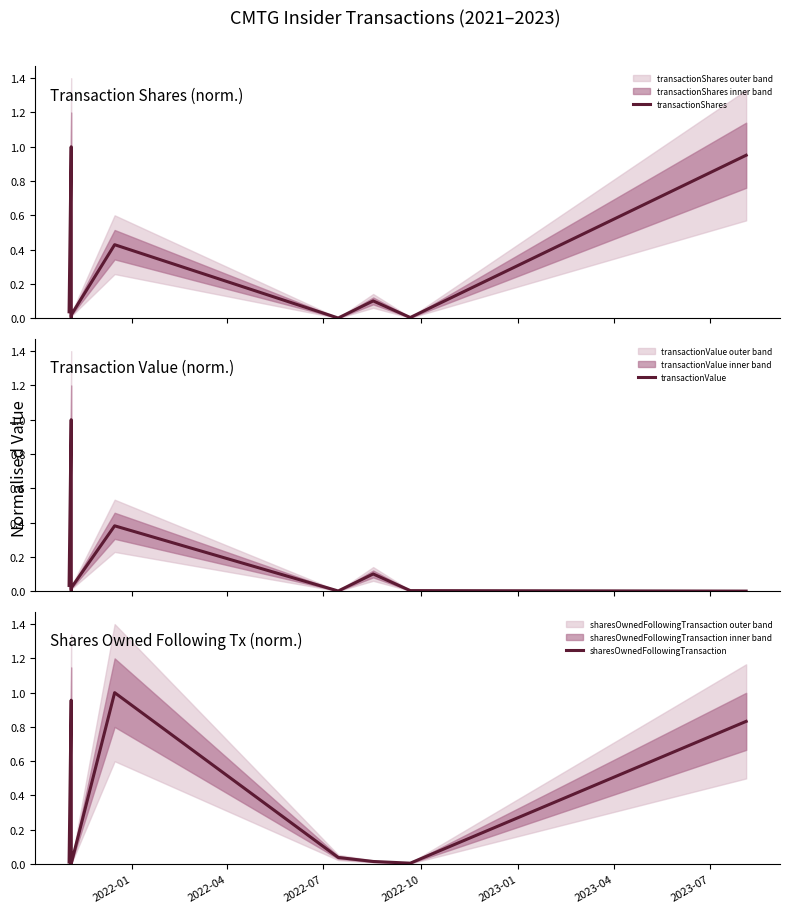

How many times do transactionValue and sharesOwnedFollowingTransaction cross each other?

3